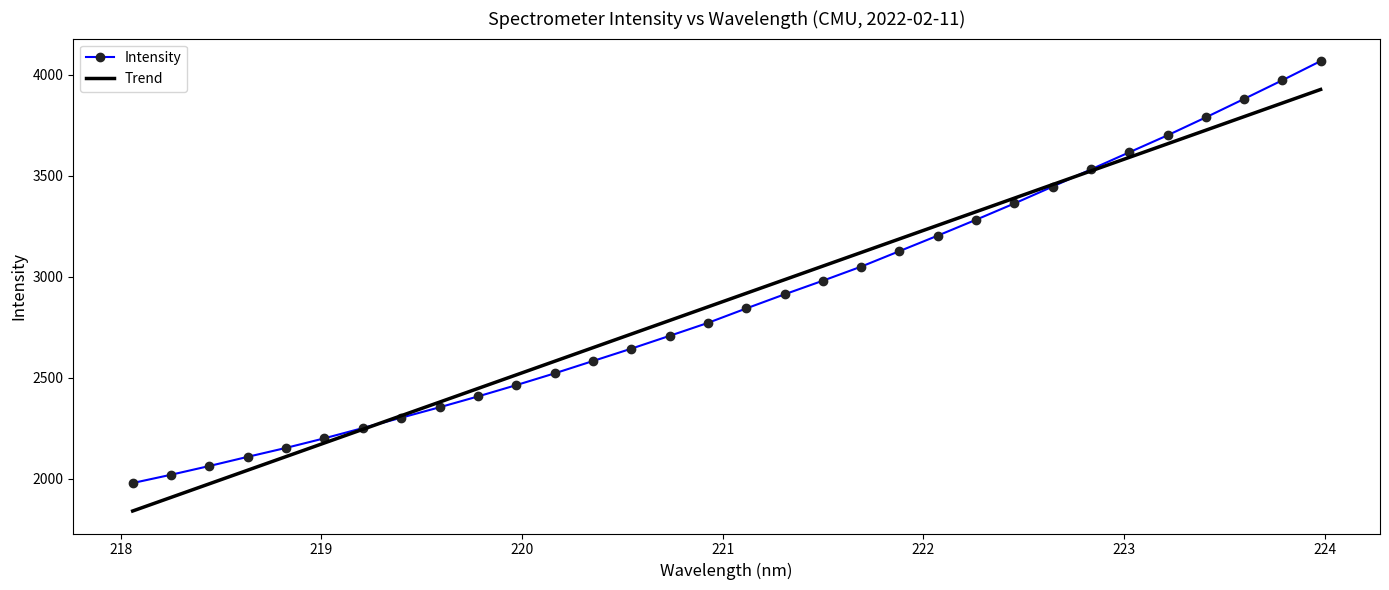

Which series has the widest spread of values?

Intensity